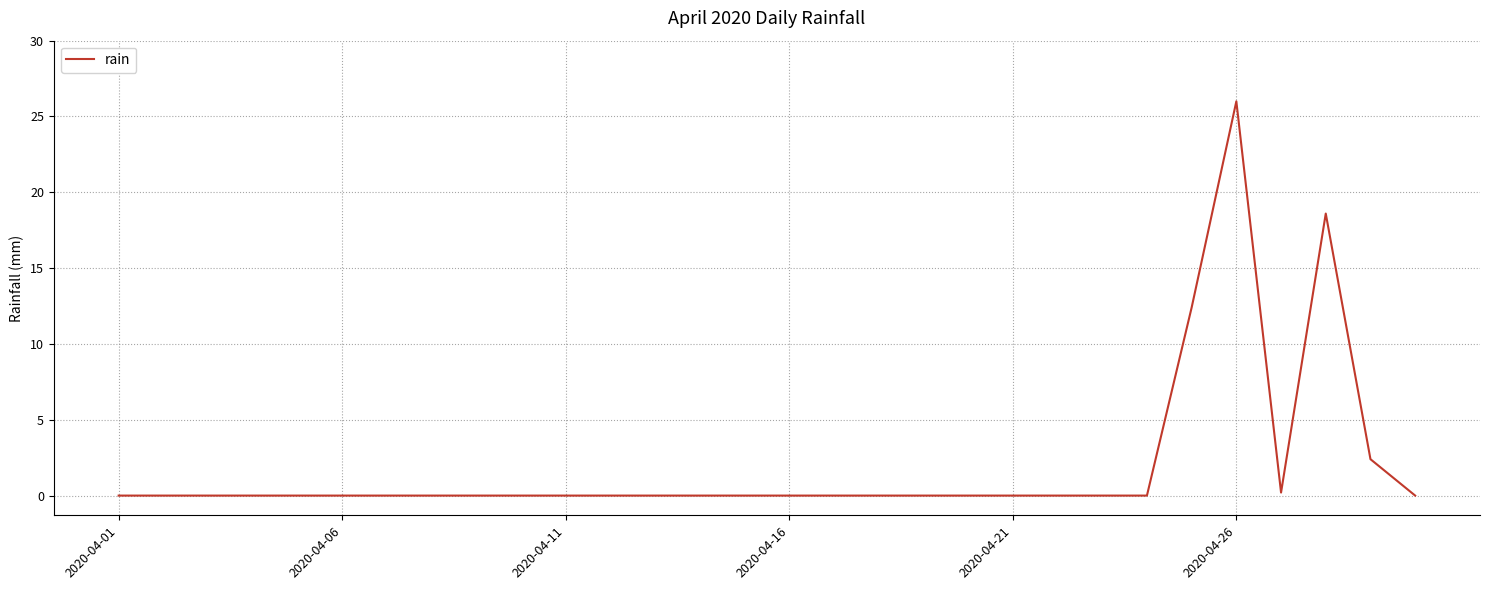

How many distinct data groups are displayed?

1